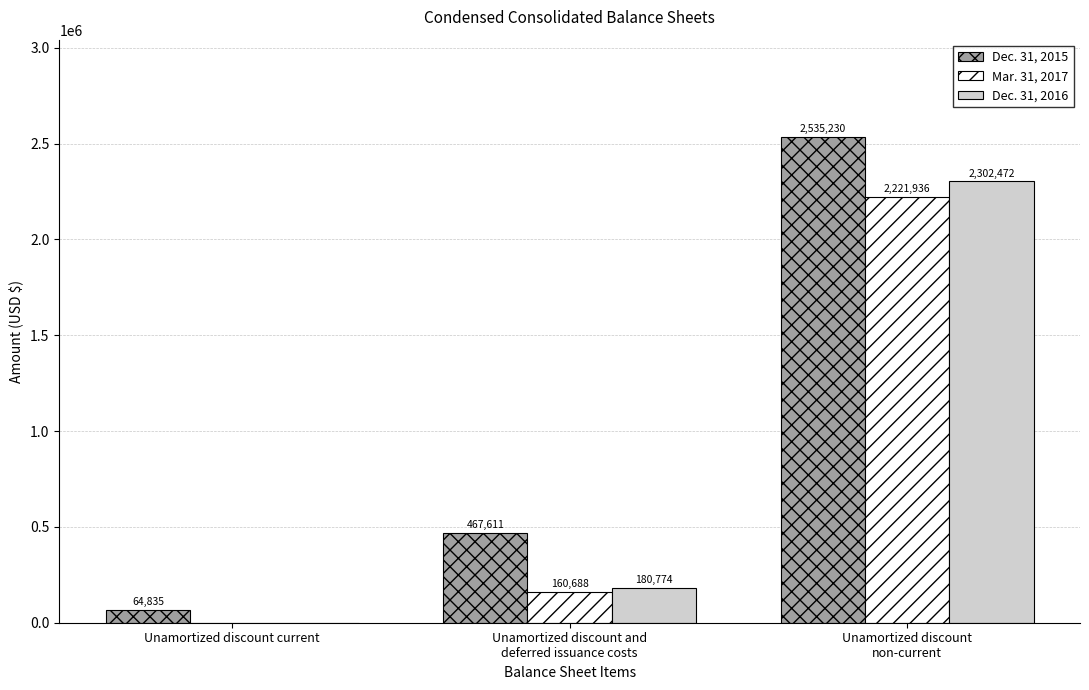

Which series has the widest spread of values?

Dec. 31, 2015